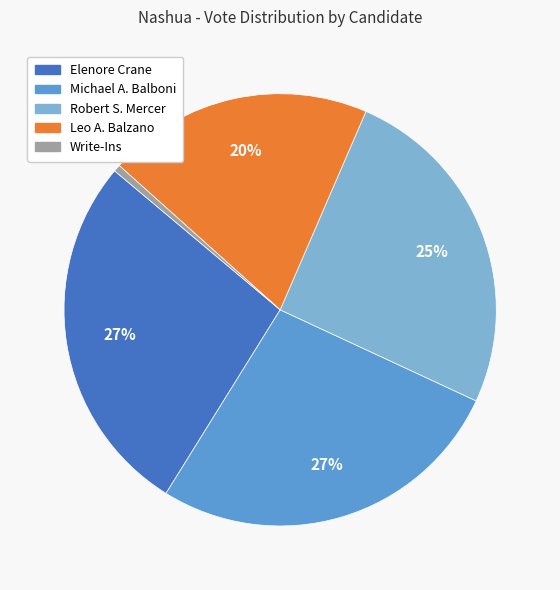

Which category has the smallest portion of the pie?

Write-Ins